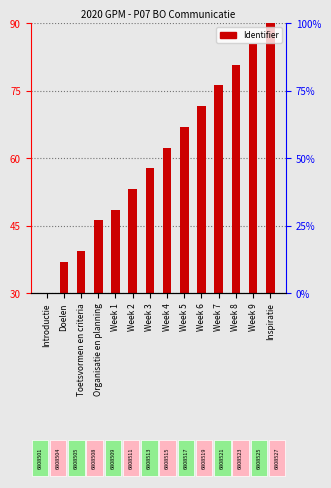

The chart shows a value of 135.3 at Week 8. True or false?

False